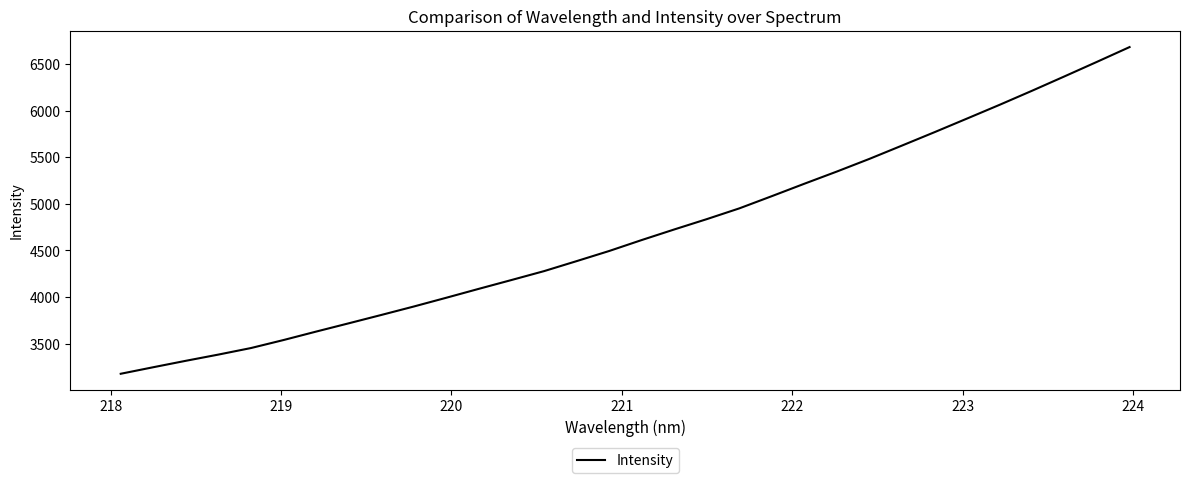

What is the average value?

4687.5